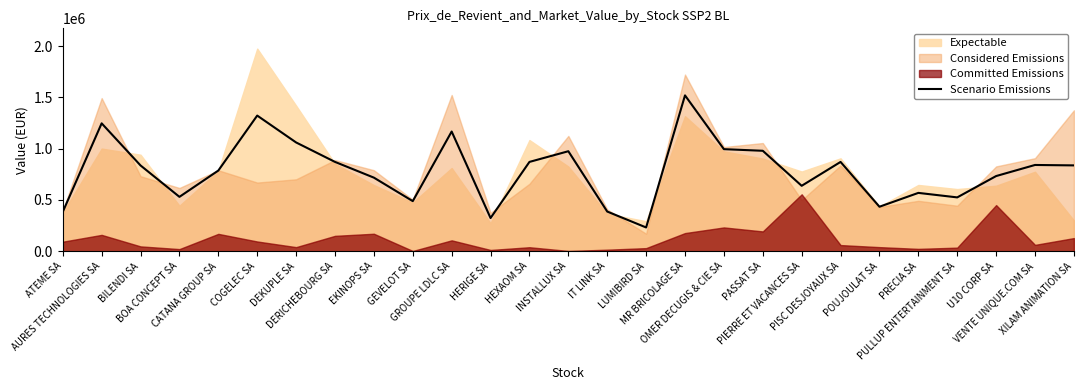

Where is the first local minimum?

BOA CONCEPT SA